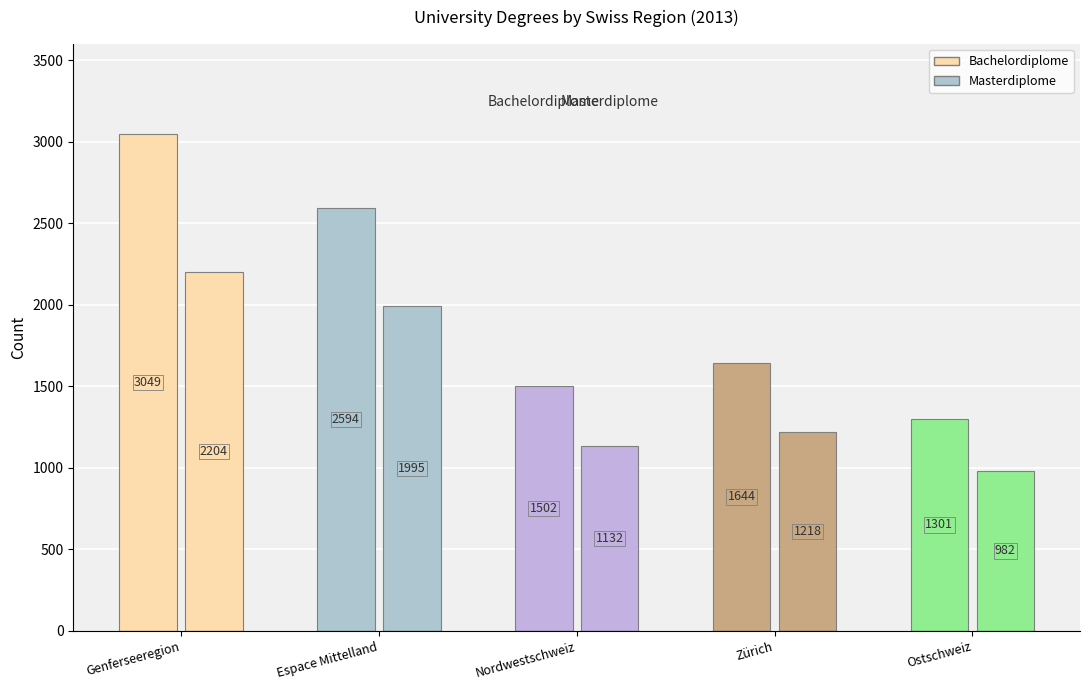

The Bachelordiplome Total series shows 1301.0 at Ostschweiz. True or false?

True